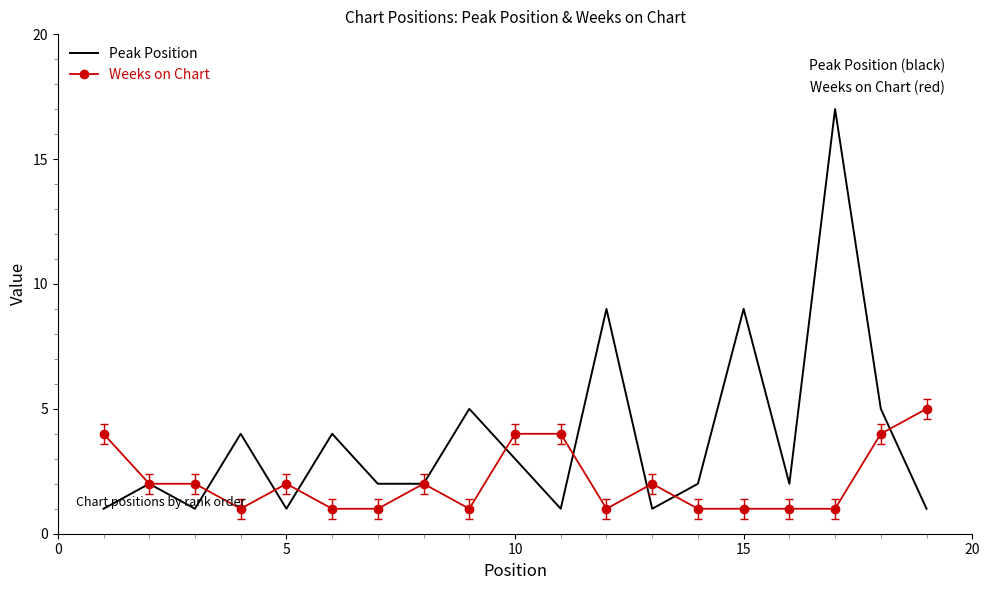

Which series has the widest spread of values?

Peak Position